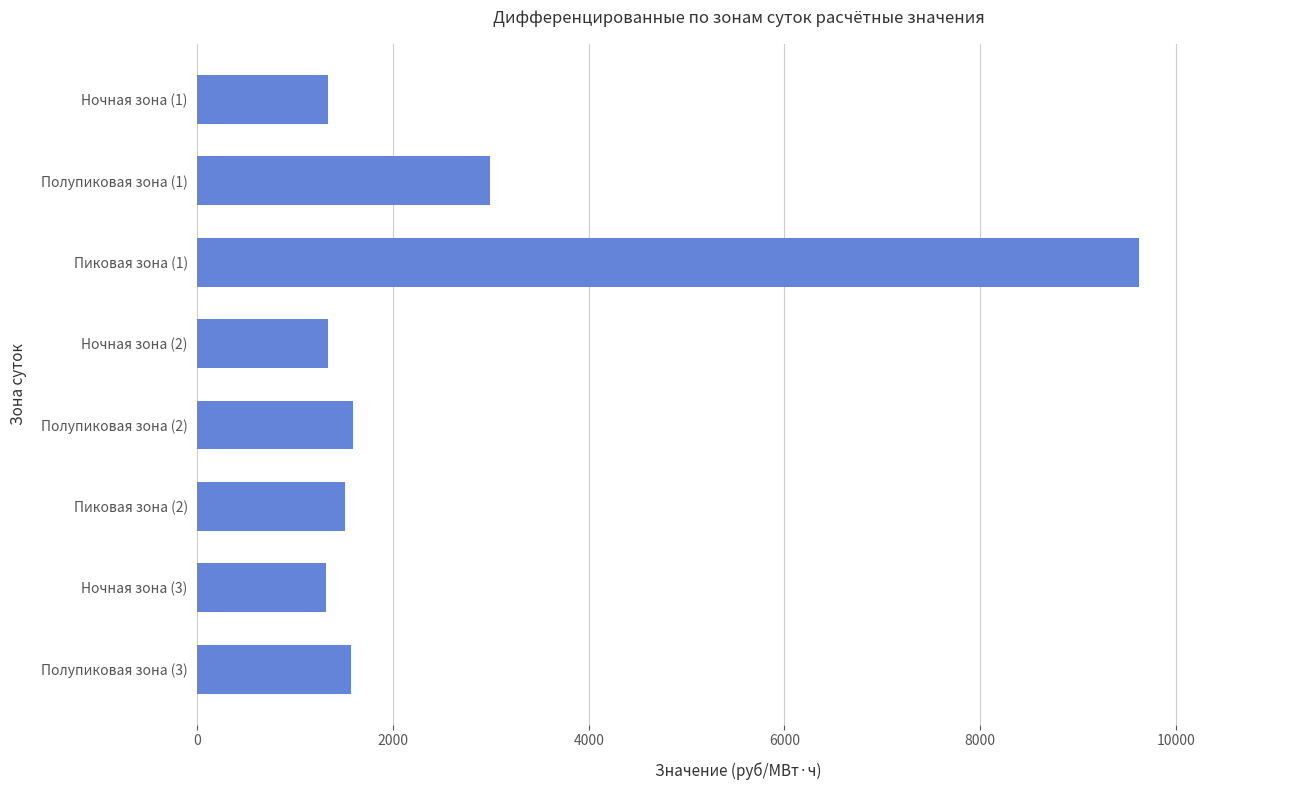

What is the greatest value displayed?

9622.3